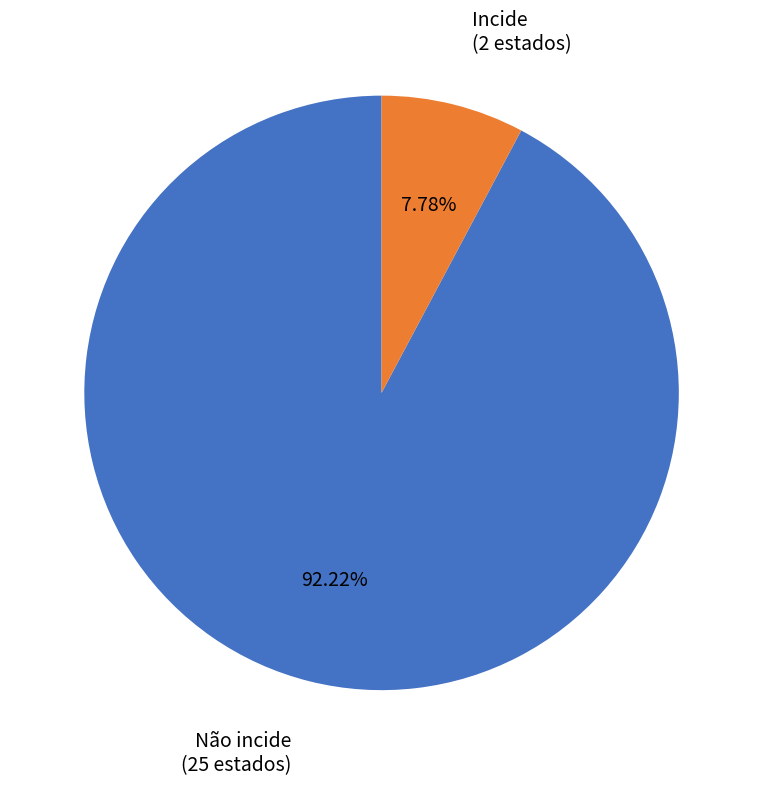

To the nearest percent, what is the average slice percentage?

50%